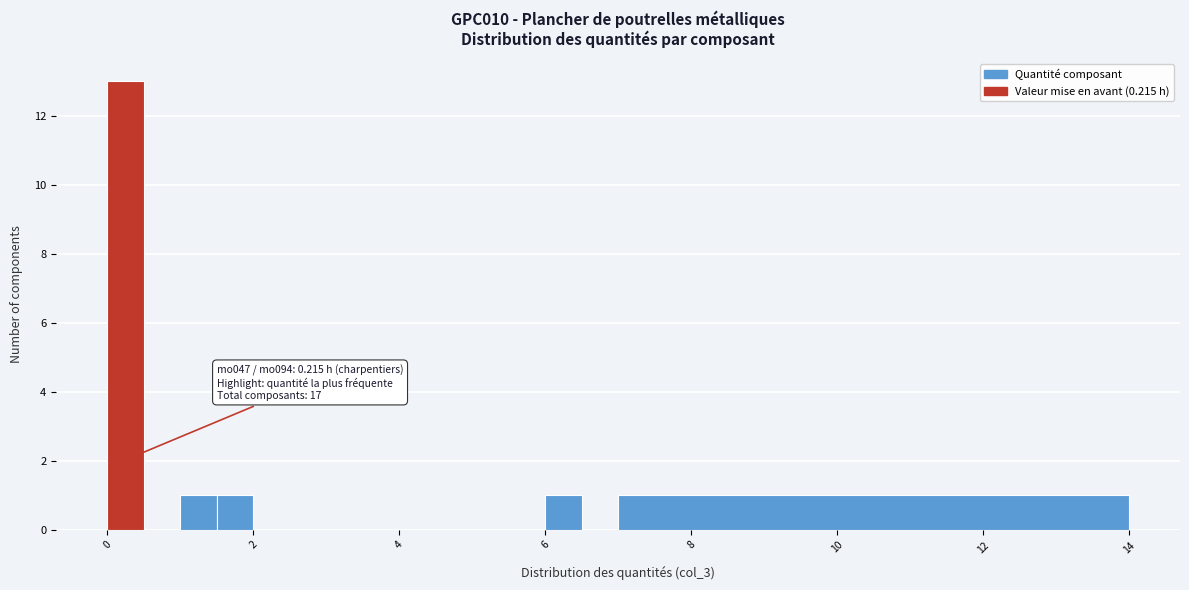

Around what value on the x-axis is the tallest bar? Give the approximate position of its centre, as read against the axis.

0.2